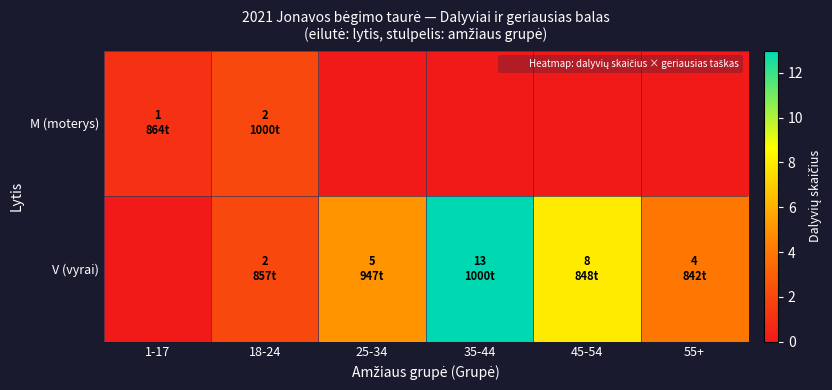

Which label corresponds to the largest value in the chart?

35-44